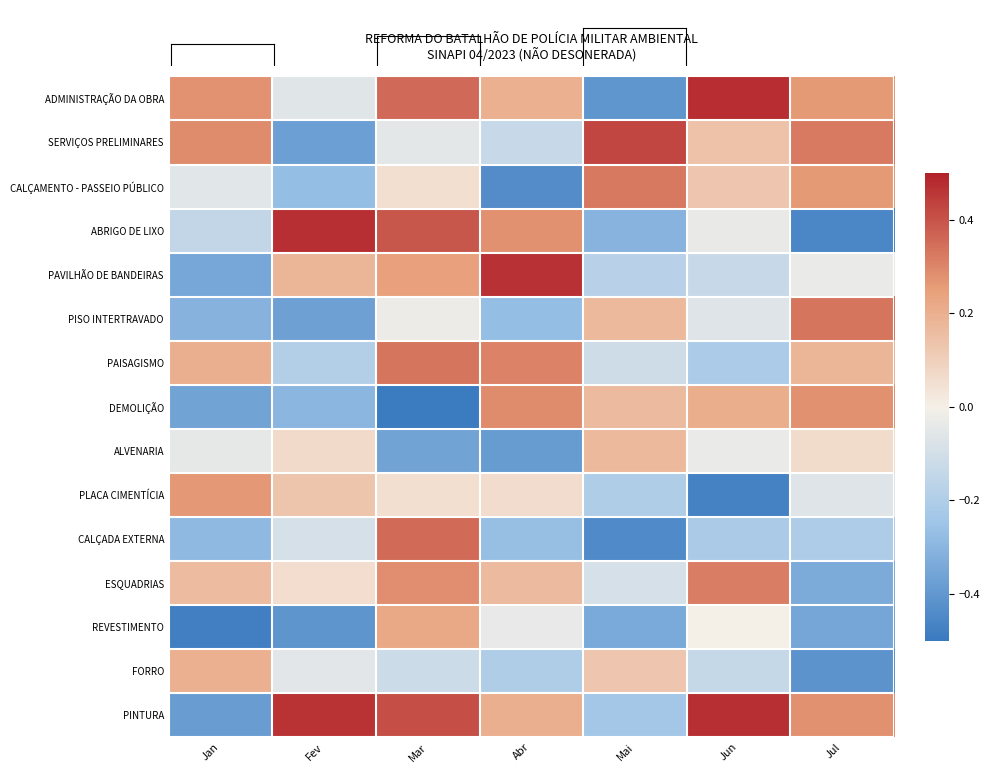

Which series has the largest total across all categories?

PINTURA